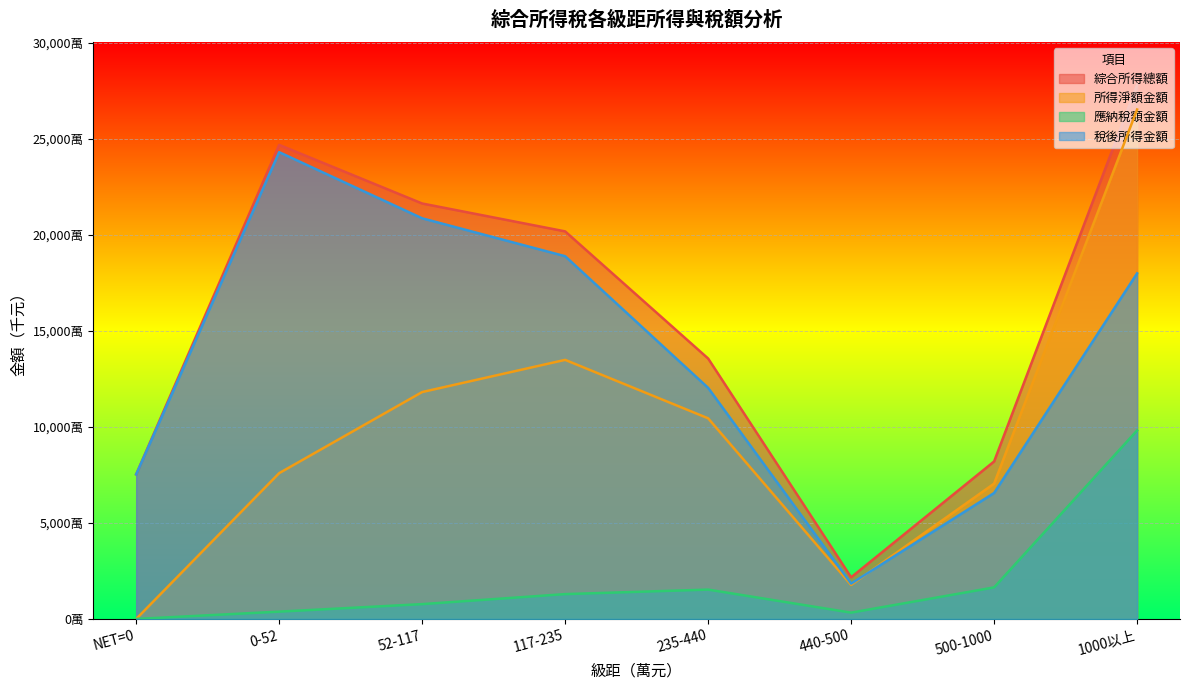

What is the maximum value for 所得淨額金額?

265201100